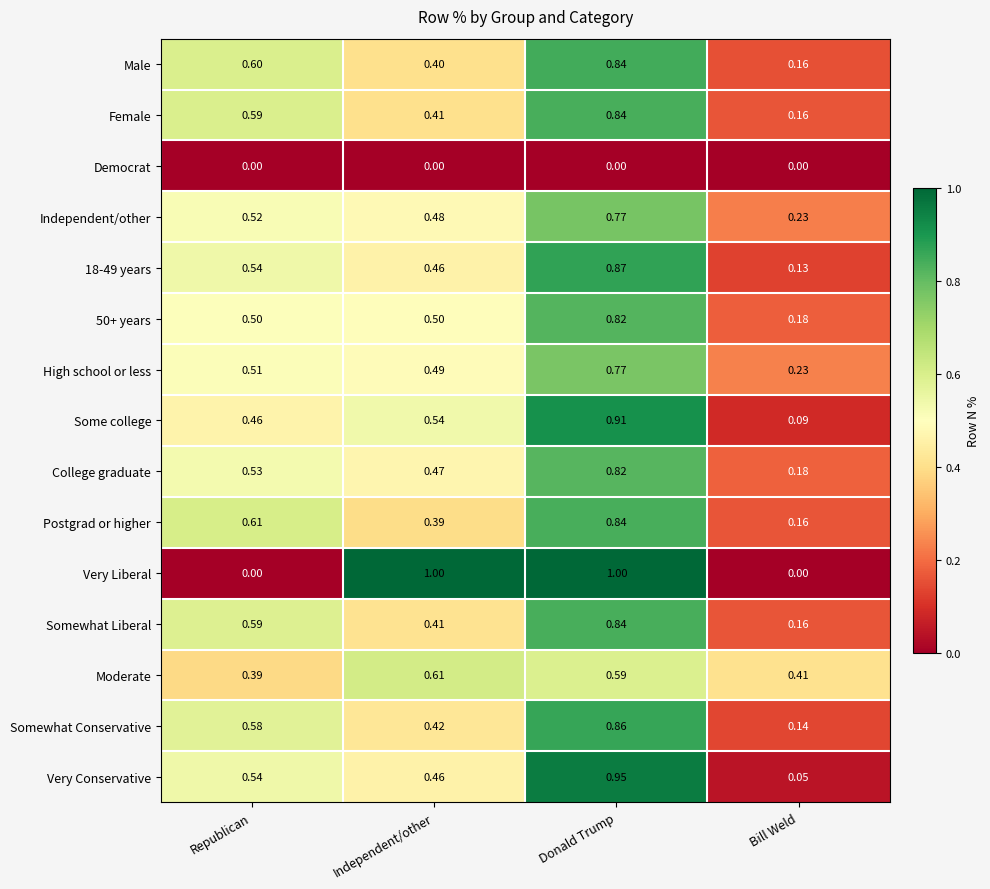

Where is Male nearest to the value 0?

Bill Weld